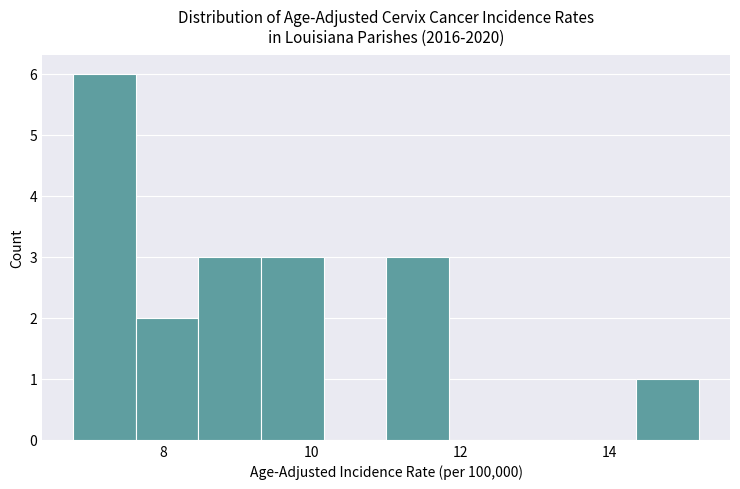

What is the height of the bar covering 8.48 to 9.32 on the x-axis? Neither the bar edges nor the heights are printed on the chart, so give them approximately, as read against the axes.

3